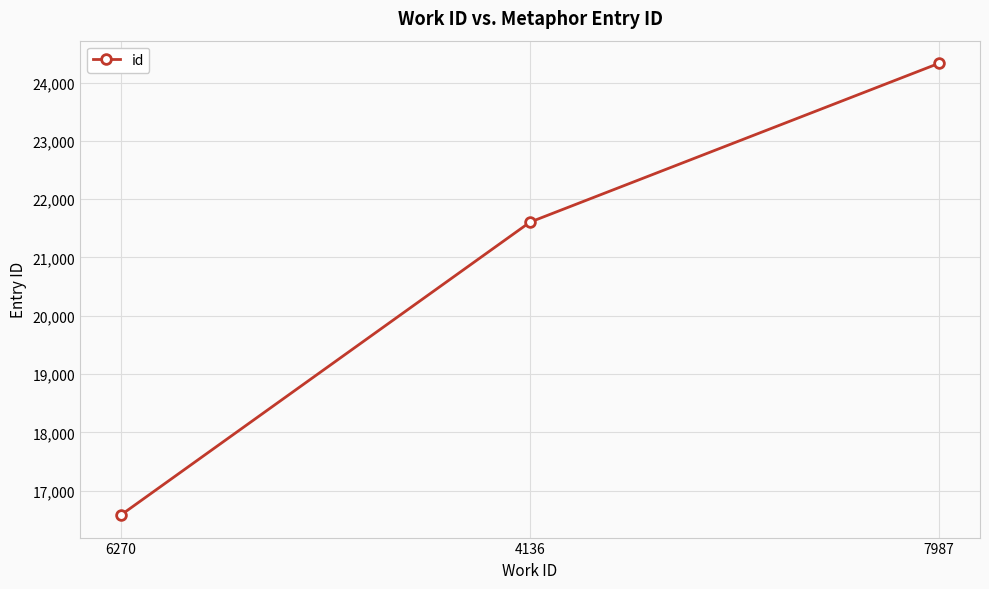

Which has a higher value, 6270 or 4136?

4136